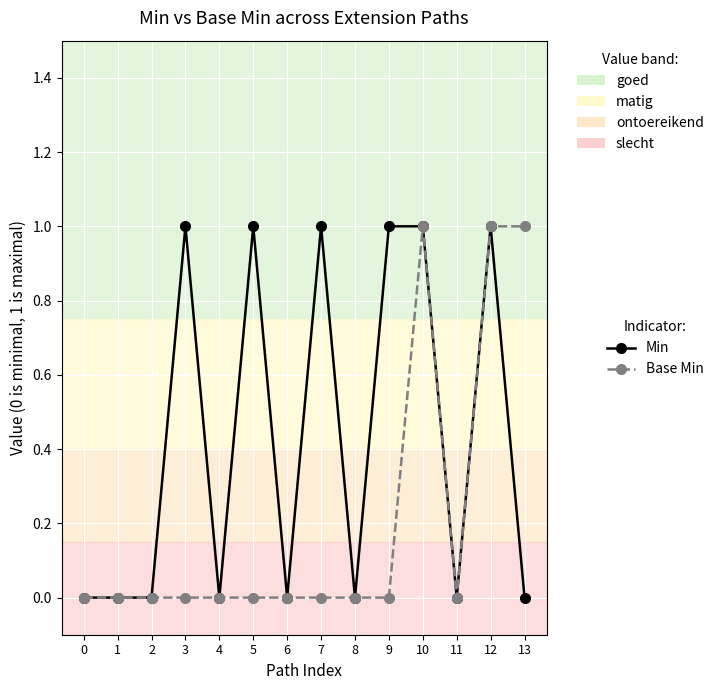

Reading right to left, what are all the values shown in this chart?

Min: 0	1	0	1	1	0	1	0	1	0	1	0	0	0
Base Min: 1	1	0	1	0	0	0	0	0	0	0	0	0	0